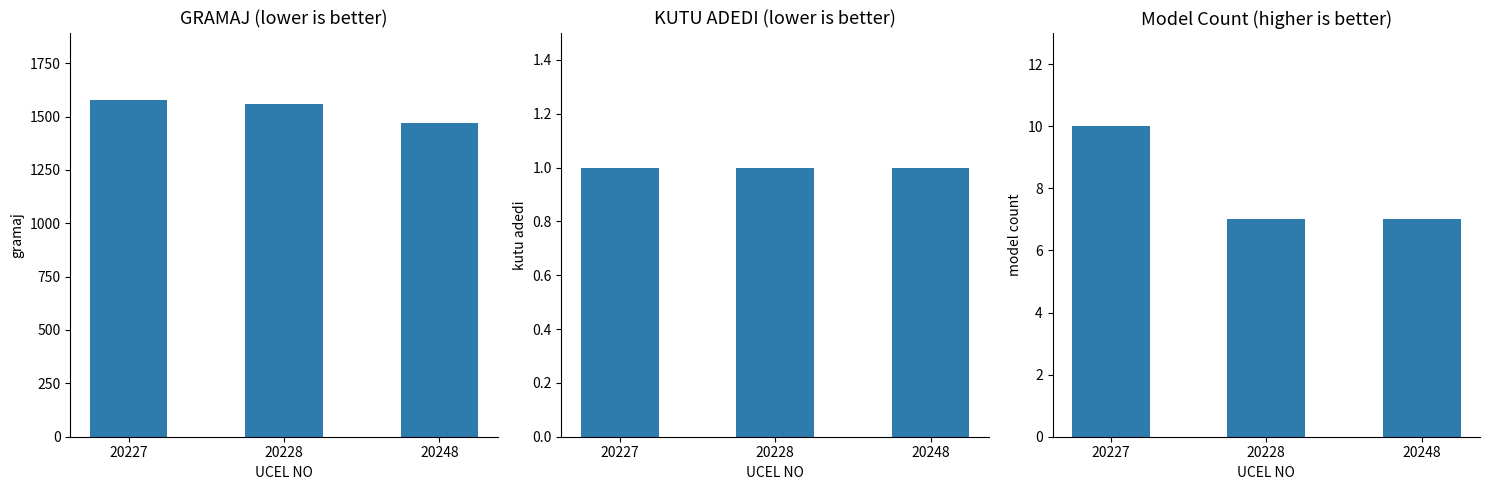

Where does the GRAMAJ series first go above 1559?

20227